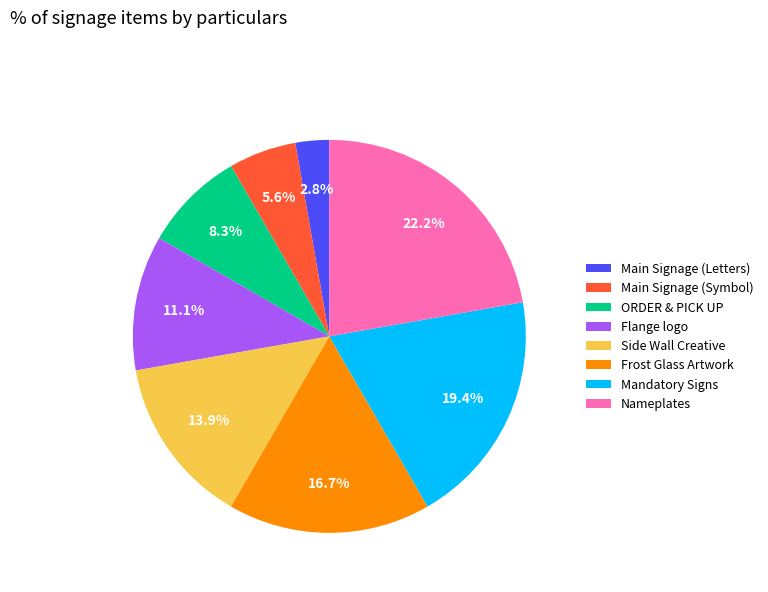

Which category has the smallest portion of the pie?

Main Signage (Letters)